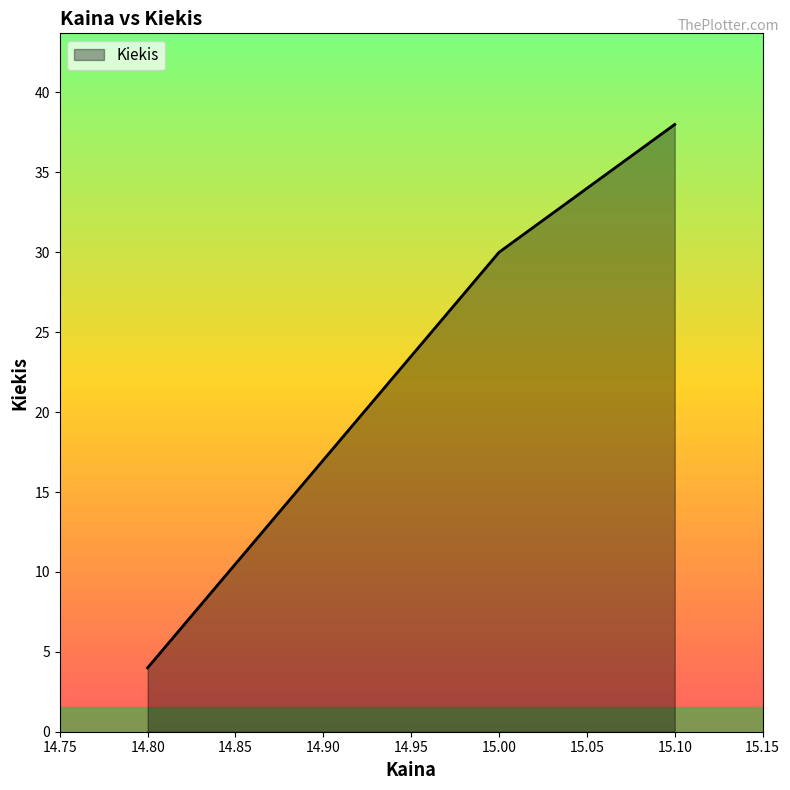

The chart shows a value of 30 at 15.00. True or false?

True